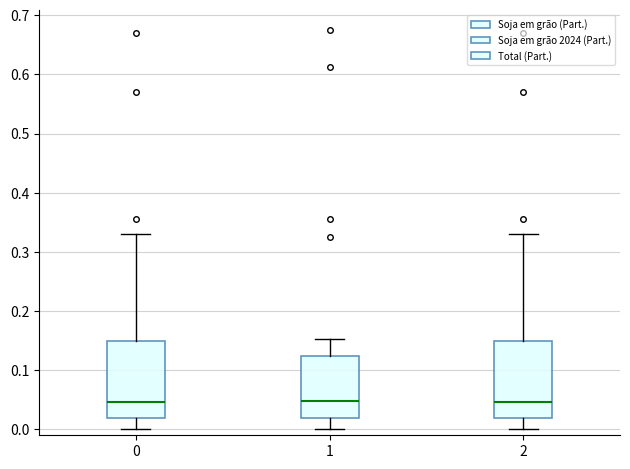

Reading left to right, read every box against the y-axis: the position of its median line, the range the box covers, and the ends of its whiskers. The values are not printed on the chart, so give them approximately, as read against the axis.

0: median 0.05, box 0.02 to 0.15, whiskers 0.00 to 0.33
1: median 0.05, box 0.02 to 0.12, whiskers 0.00 to 0.15
2: median 0.05, box 0.02 to 0.15, whiskers 0.00 to 0.33